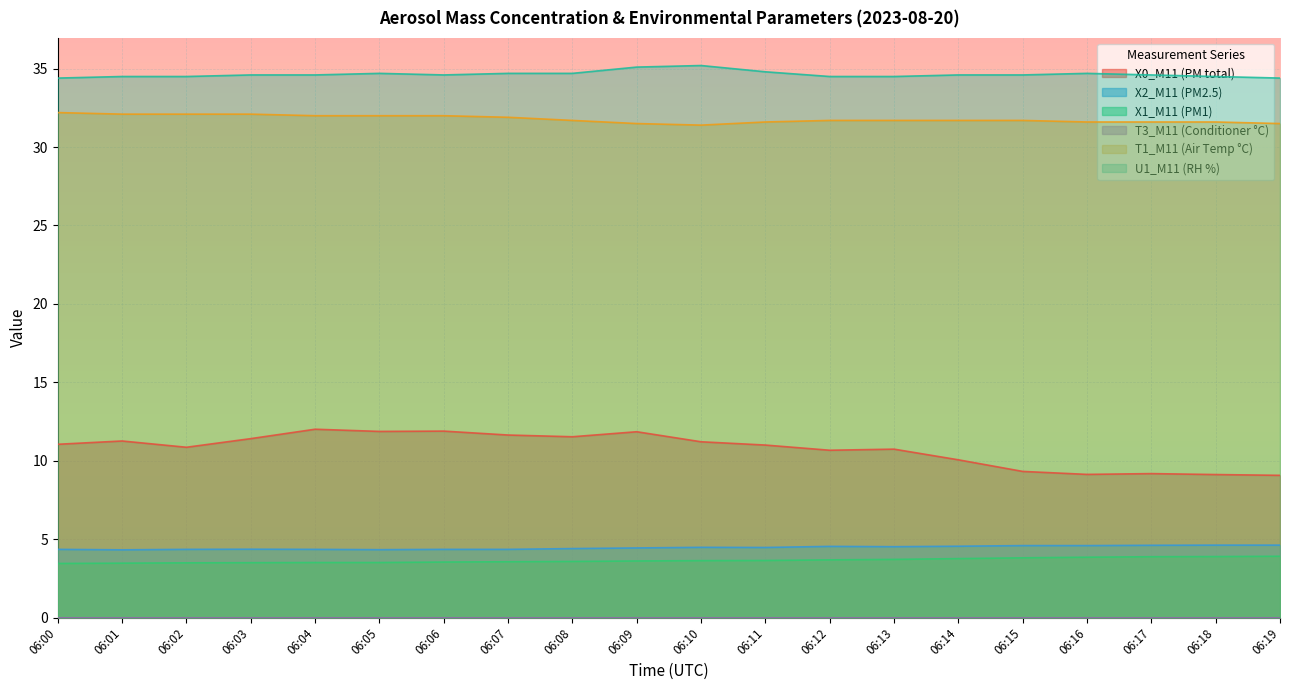

True or false: X1_M11 (PM1) has more than 0 interior local peaks.

False